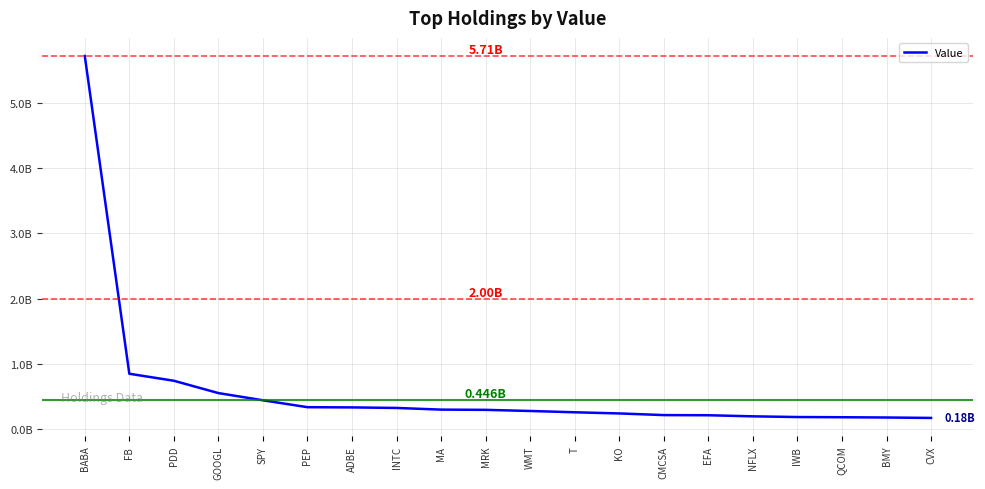

What is the sum of all values?

12079024000